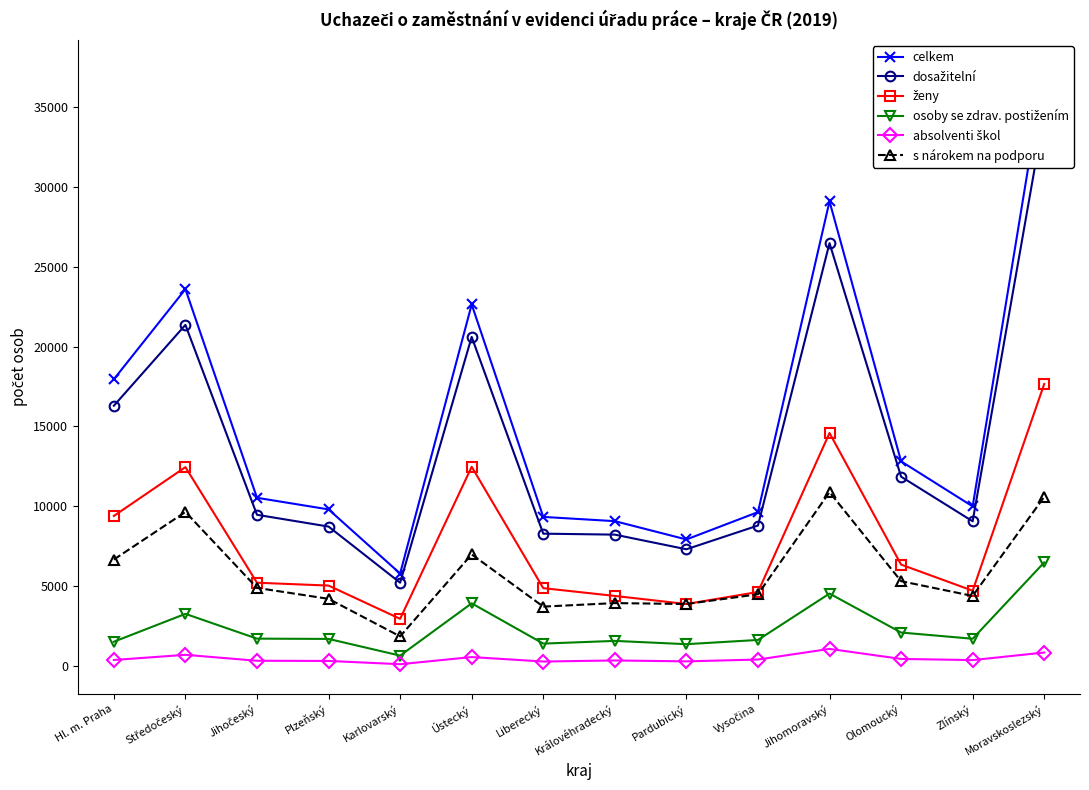

At how many categories does at least one series exceed 24295?

2